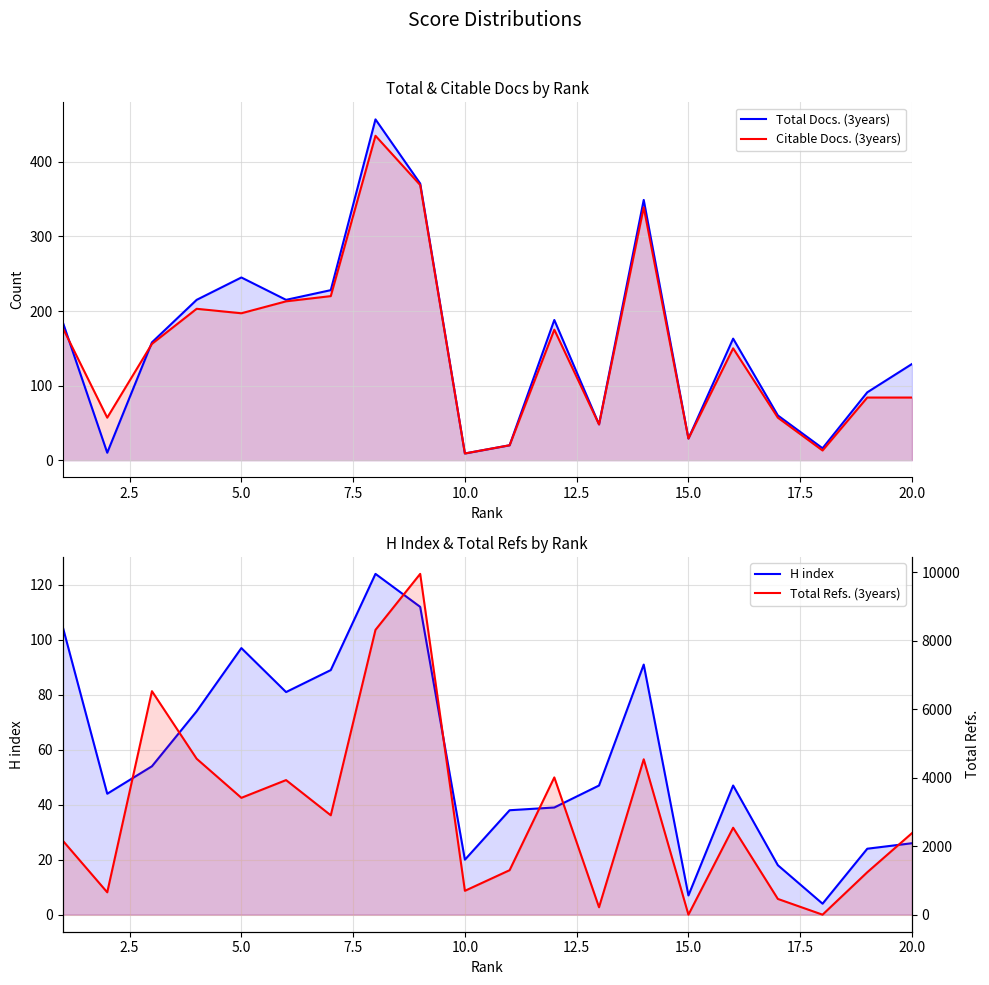

What is the difference between the maximum and second lowest values in the H index series?

117